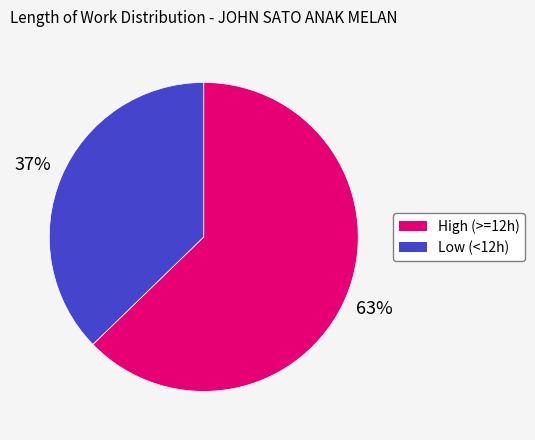

Does any single category account for the majority?

Yes